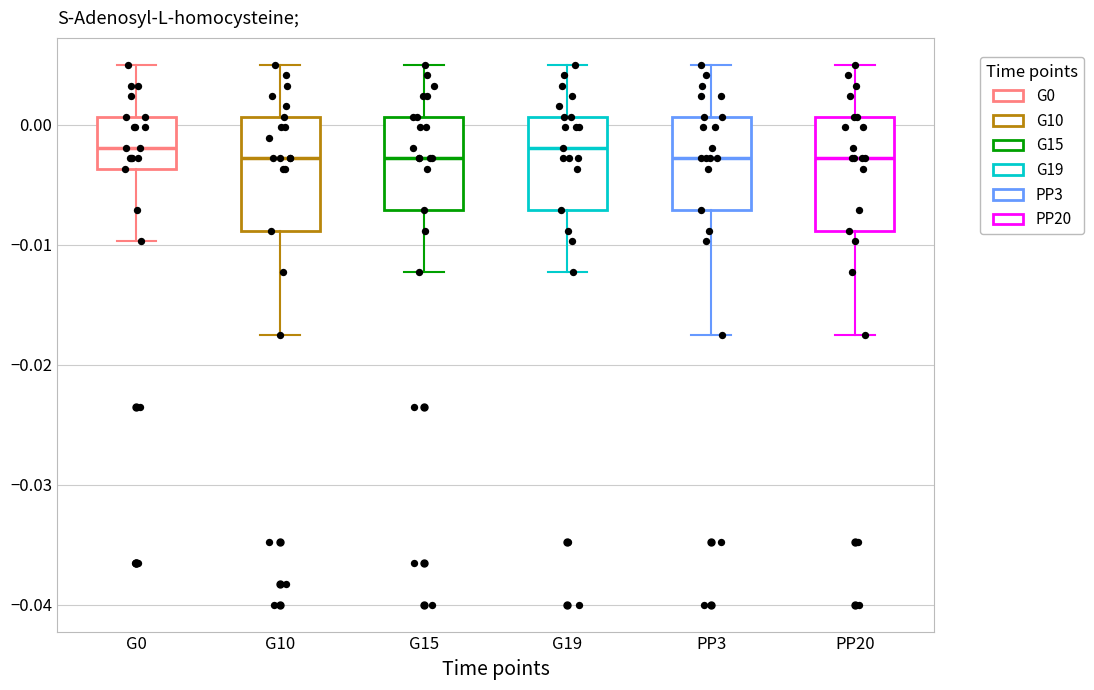

Reading left to right, read every box against the y-axis: the position of its median line, the range the box covers, and the ends of its whiskers. The values are not printed on the chart, so give them approximately, as read against the axis.

G0: median -0.002, box -0.004 to 0.001, whiskers -0.010 to 0.005
G10: median -0.003, box -0.009 to 0.001, whiskers -0.017 to 0.005
G15: median -0.003, box -0.007 to 0.001, whiskers -0.012 to 0.005
G19: median -0.002, box -0.007 to 0.001, whiskers -0.012 to 0.005
PP3: median -0.003, box -0.007 to 0.001, whiskers -0.017 to 0.005
PP20: median -0.003, box -0.009 to 0.001, whiskers -0.017 to 0.005